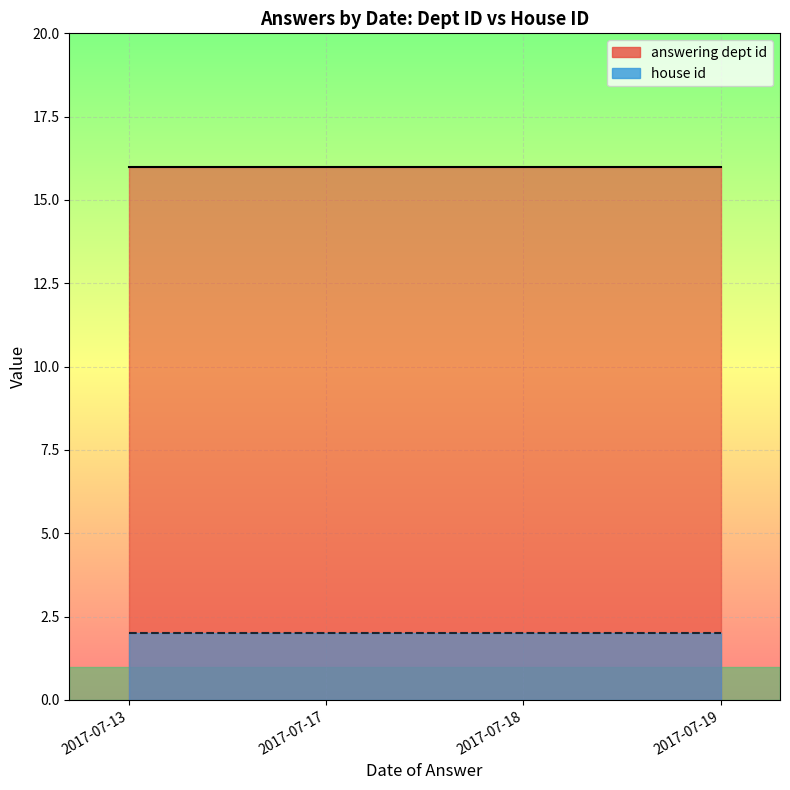

True or false: house id and answering dept id intersect in this chart.

False